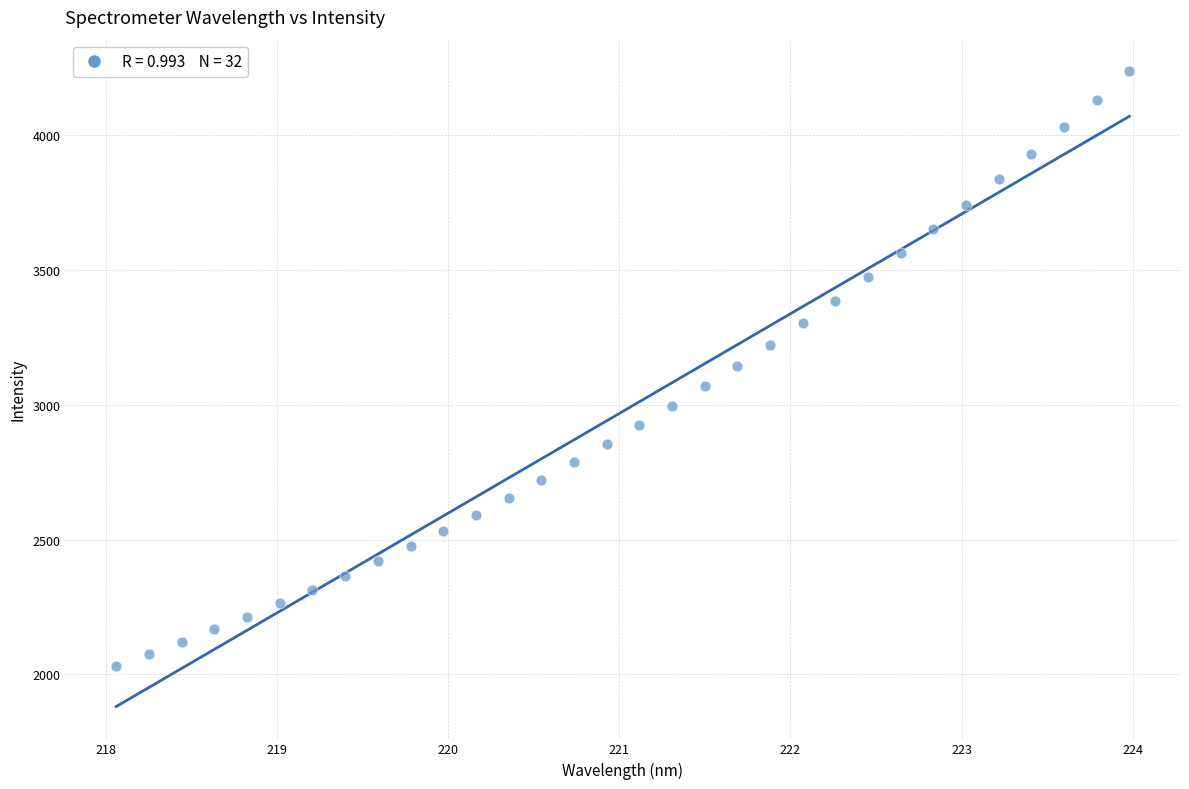

What is the range of X values (max minus min)?

5.9